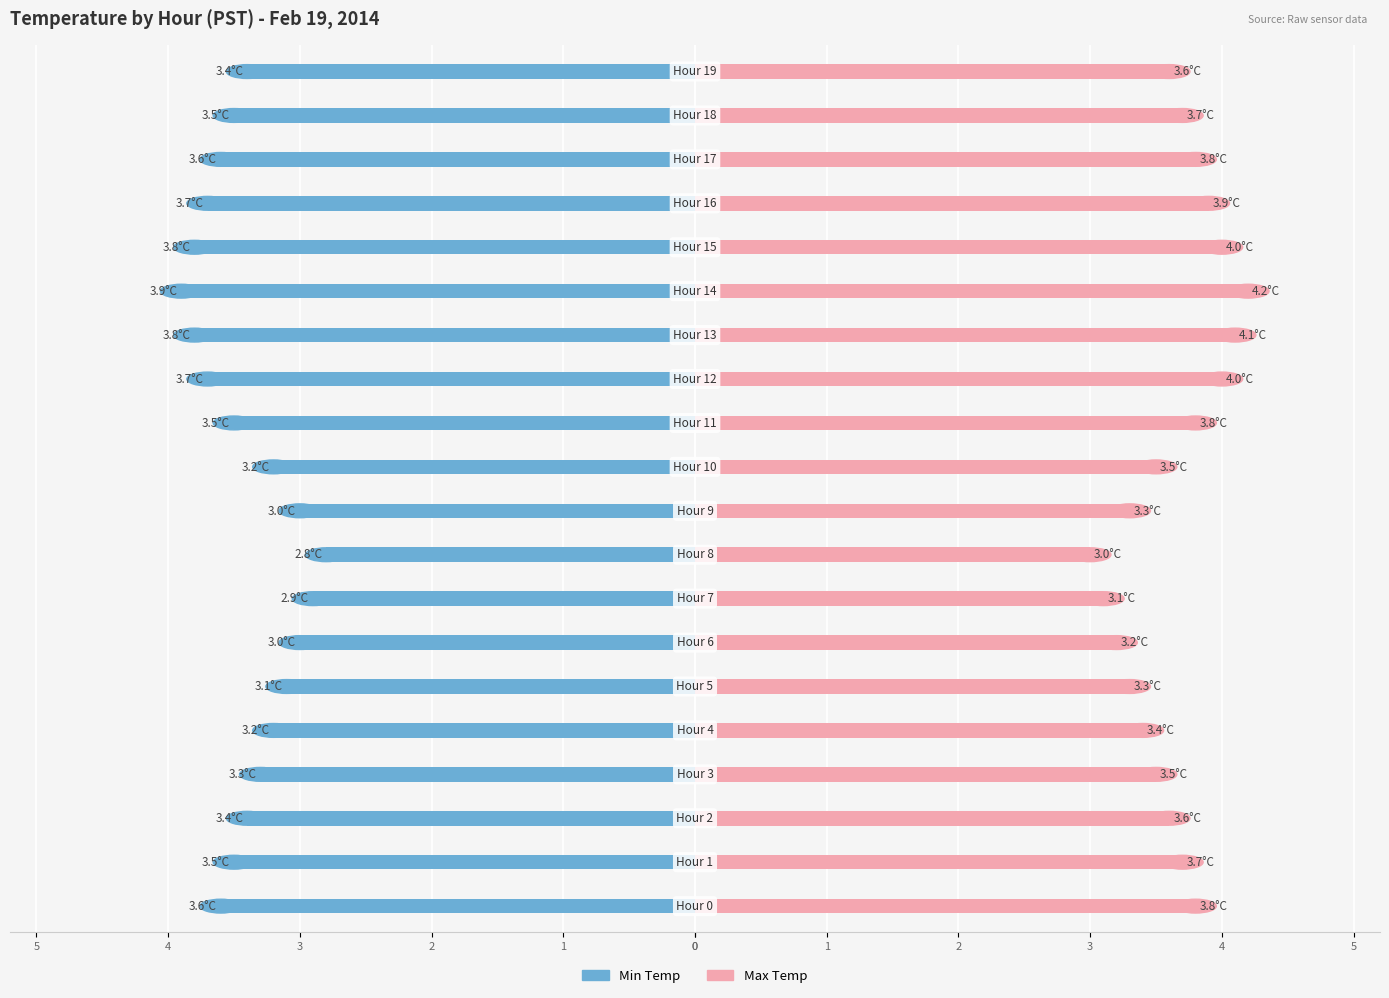

True or false: Max Temp has a value of 6.6 at 14.

False